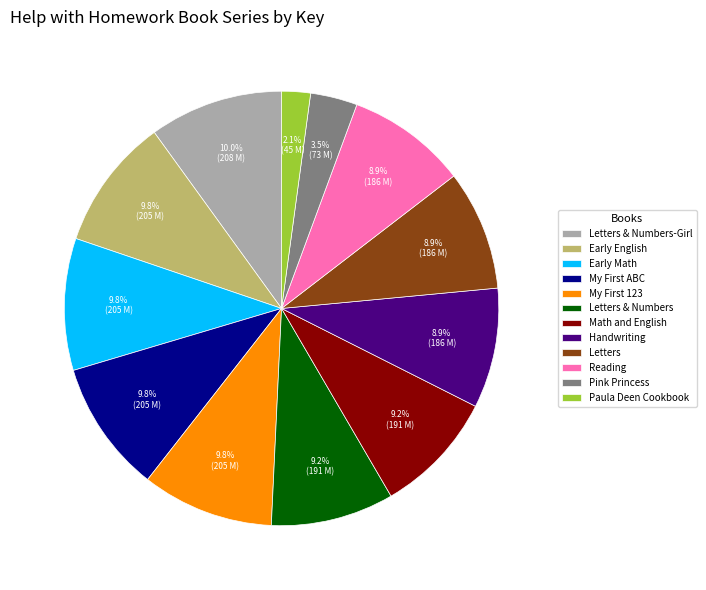

What is the smallest slice in the pie chart?

Paula Deen Cookbook